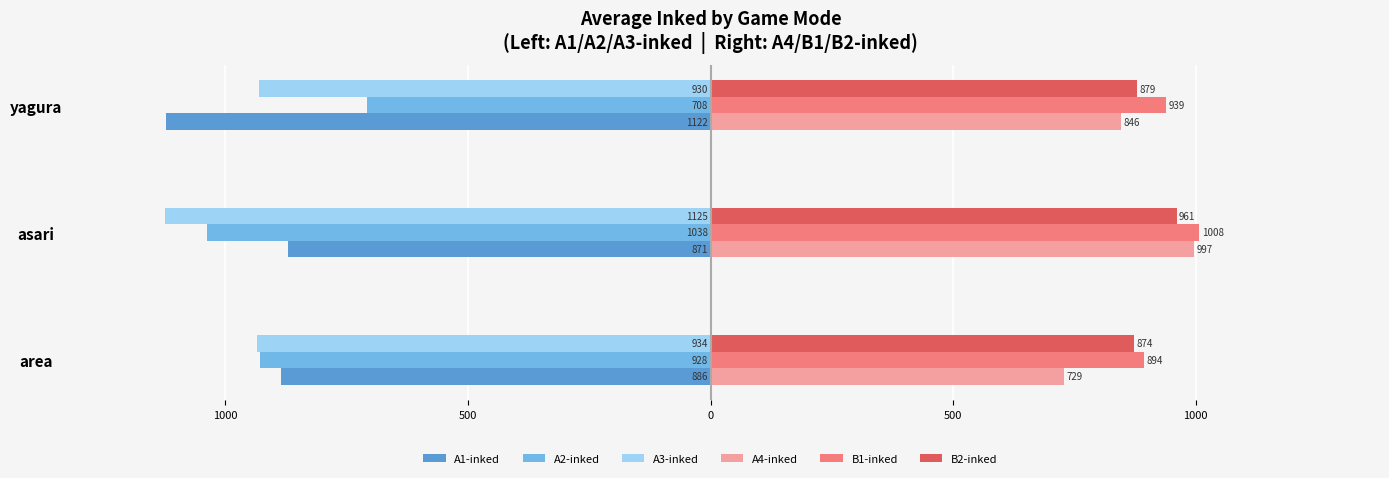

What are all the series names shown in the legend?

A1-inked, A2-inked, A3-inked, A4-inked, B1-inked, B2-inked